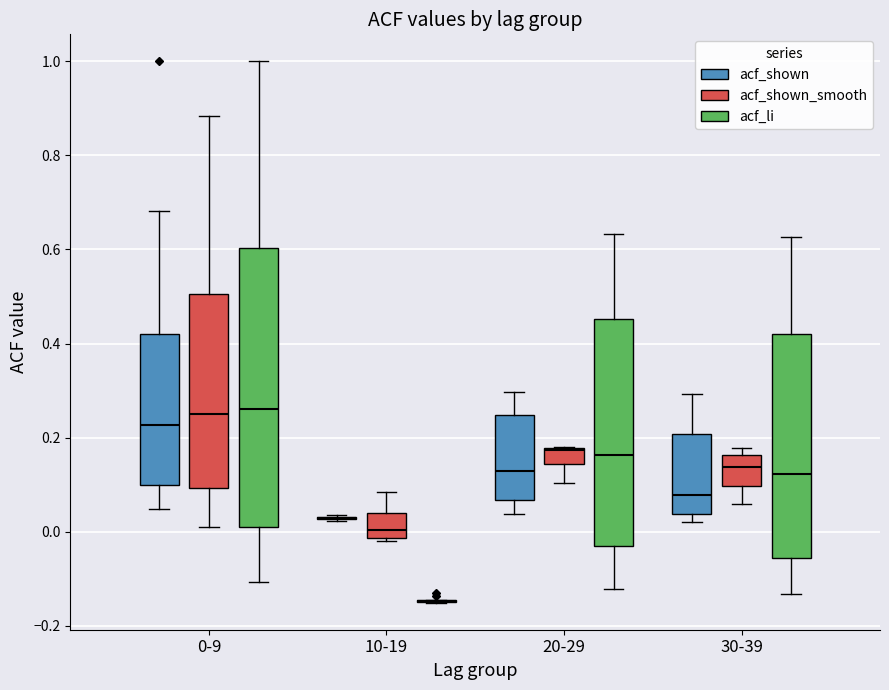

Which box is the tallest, from its lower edge to its upper edge?

0-9 (acf_li)